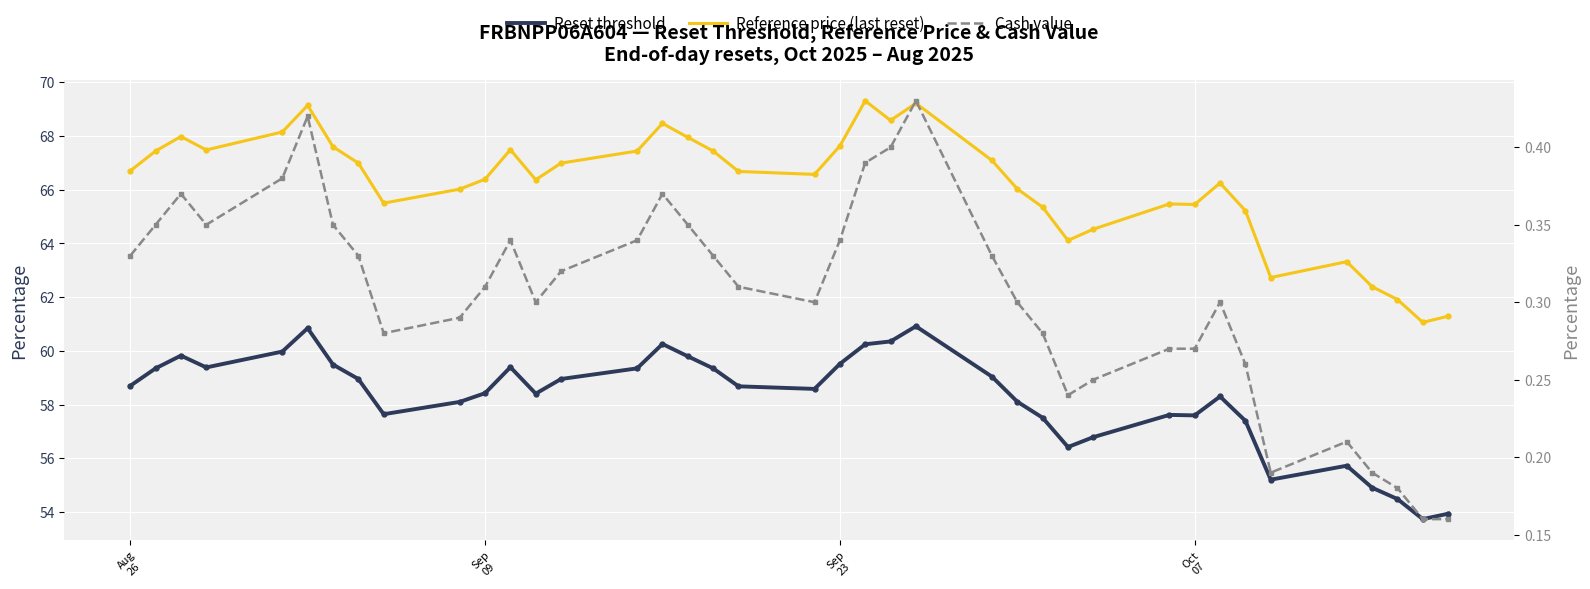

What is the minimum value shown in the chart?

0.2